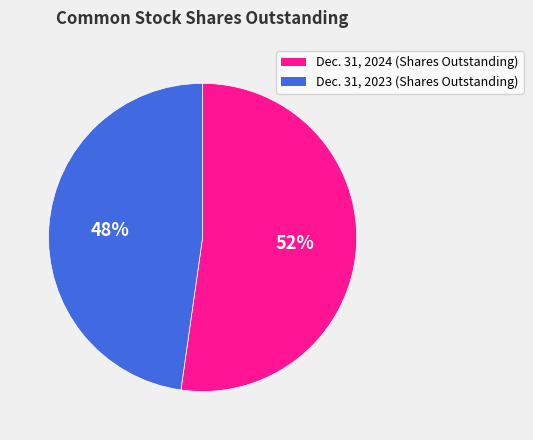

To the nearest percent, what is the difference between the largest and smallest slice percentages?

4%